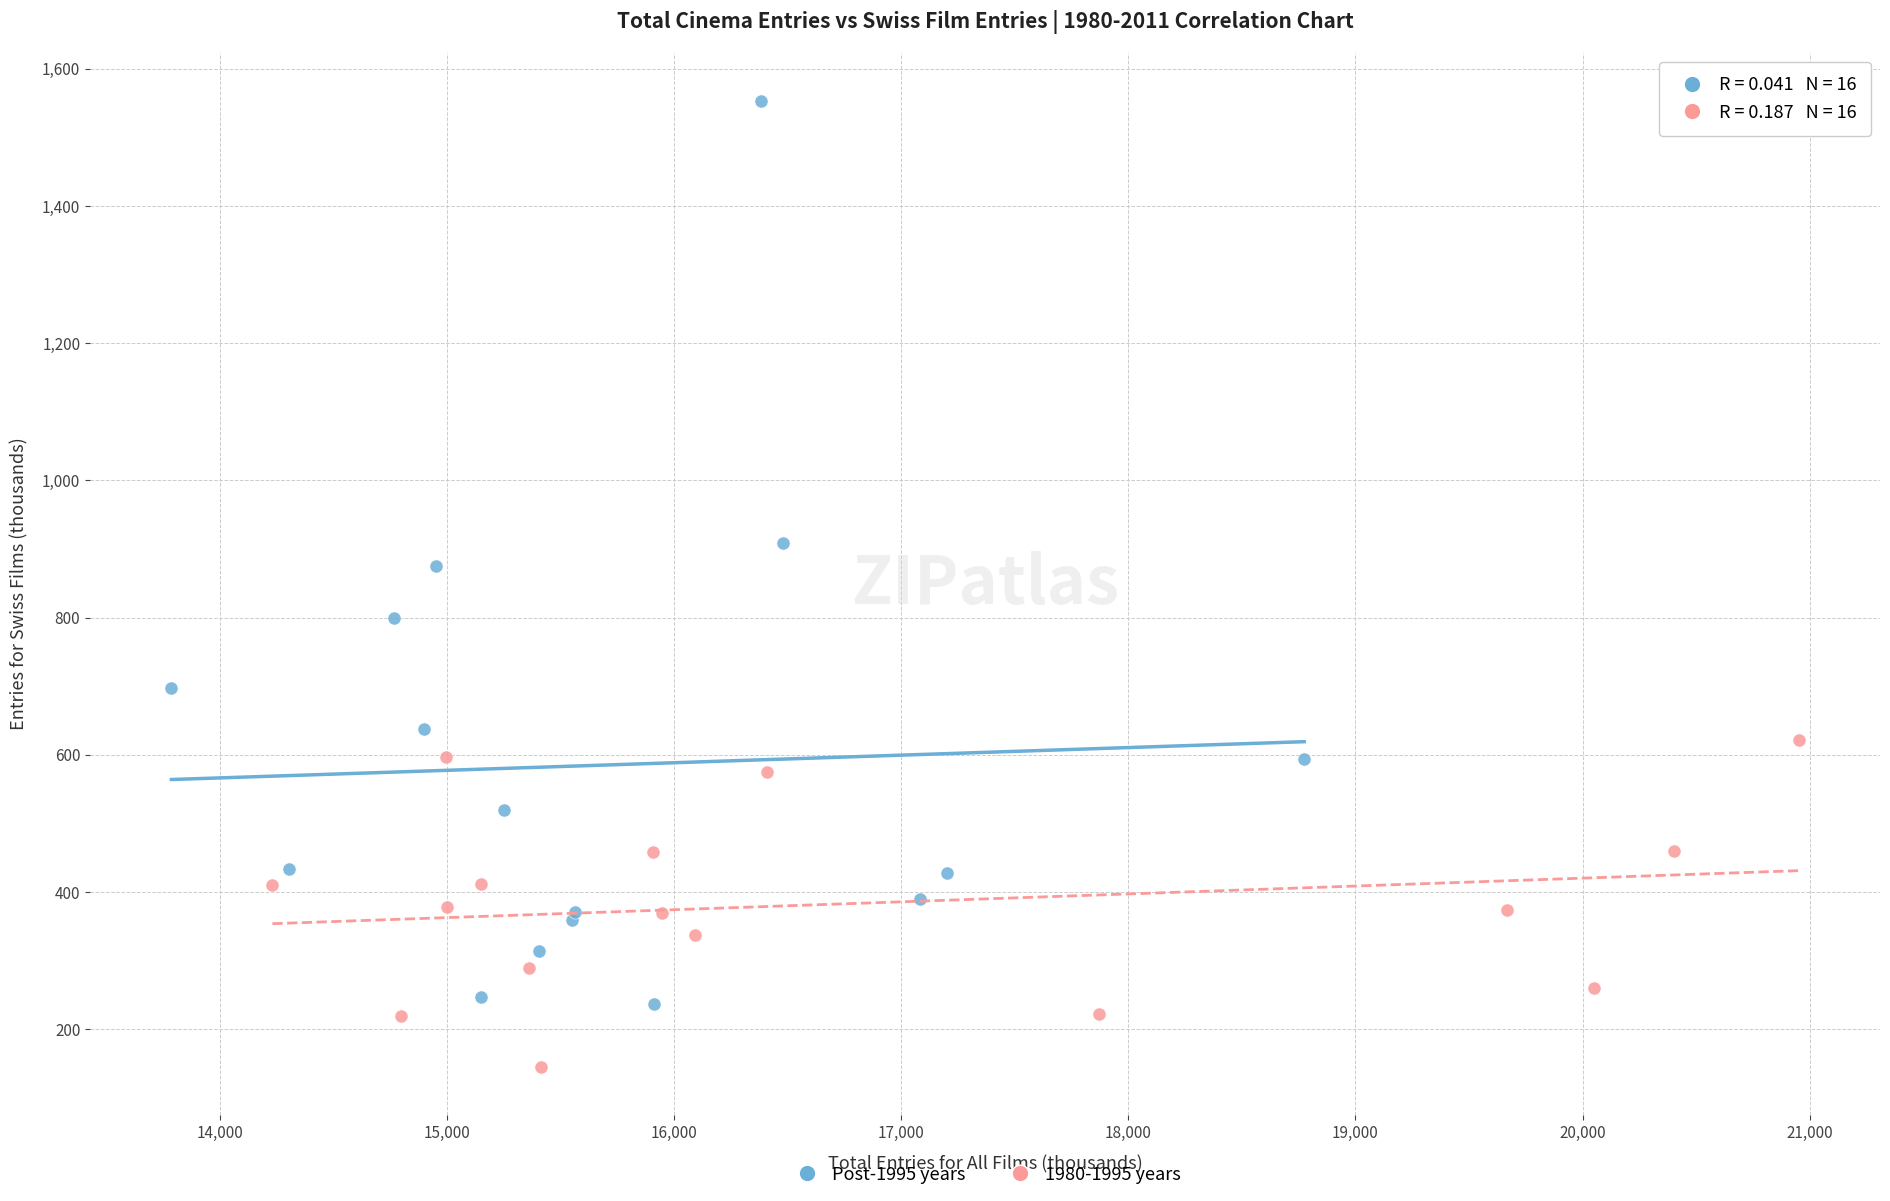

Which series has the widest spread of Y values?

Post-1995 years